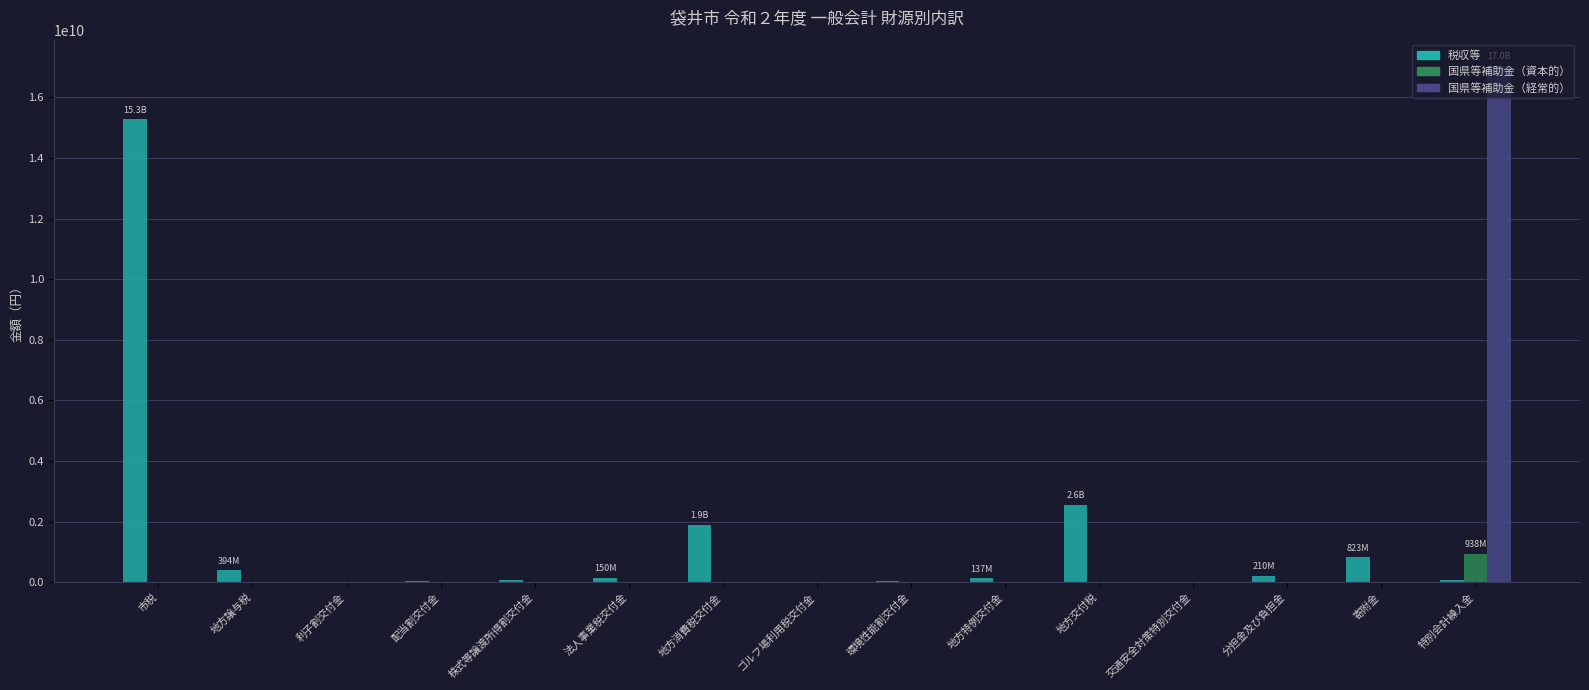

What is the sum of all 国県等補助金（経常的） values?

17046897827